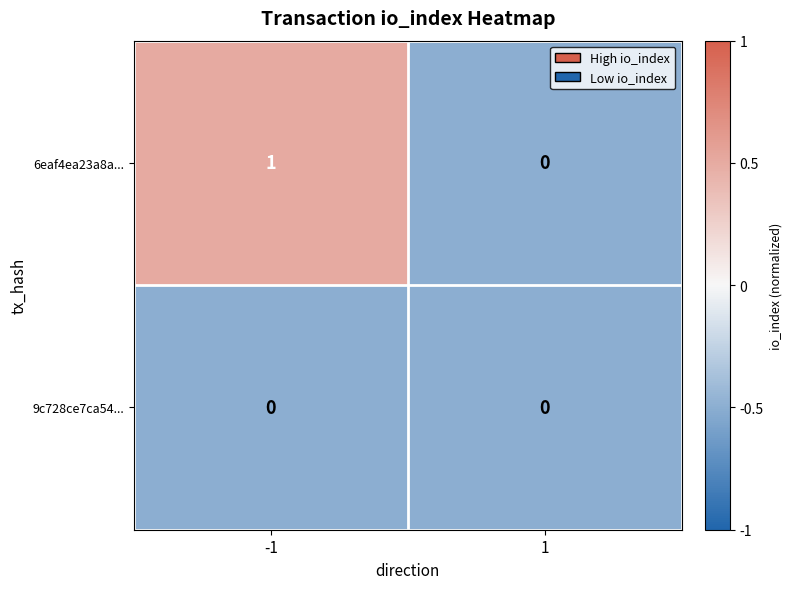

Which series changed the most between -1 and 1?

6eaf4ea23a8a...